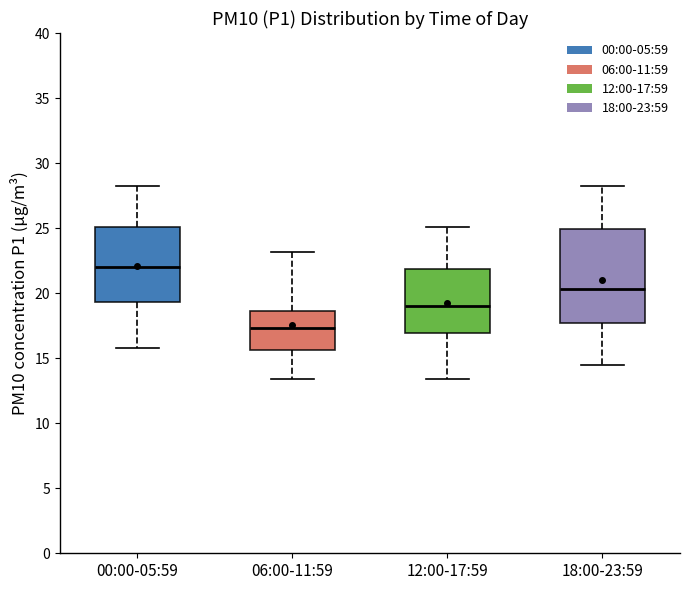

Where does the upper whisker of the box for 00:00-05:59 end on the y-axis? The values are not printed on the chart, so give them approximately, as read against the axis.

28.5